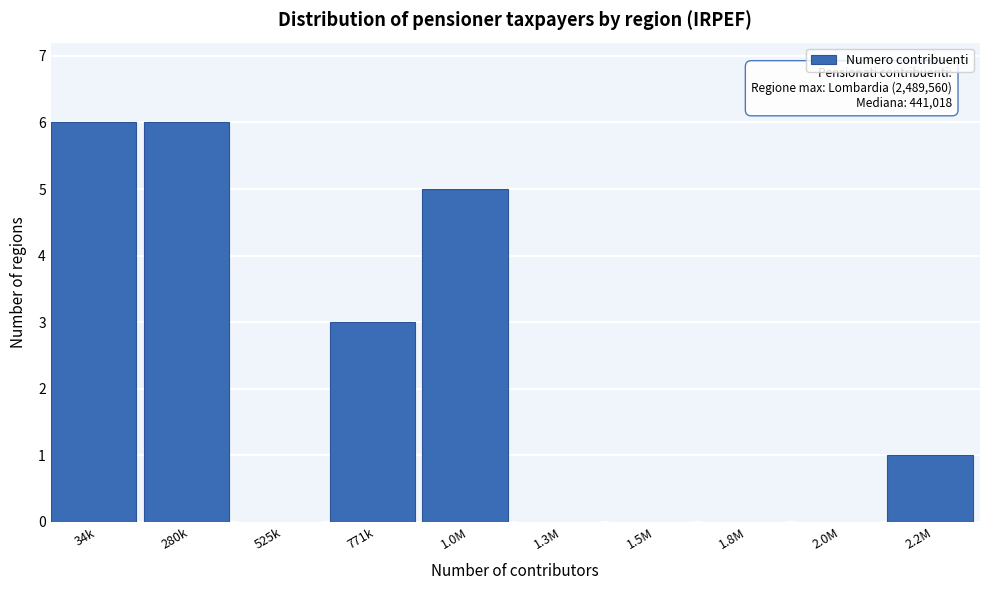

Reading left to right, what are all the values shown in this chart?

34k=6	280k=6	525k=0	771k=3	1.0M=5	1.3M=0	1.5M=0	1.8M=0	2.0M=0	2.2M=1